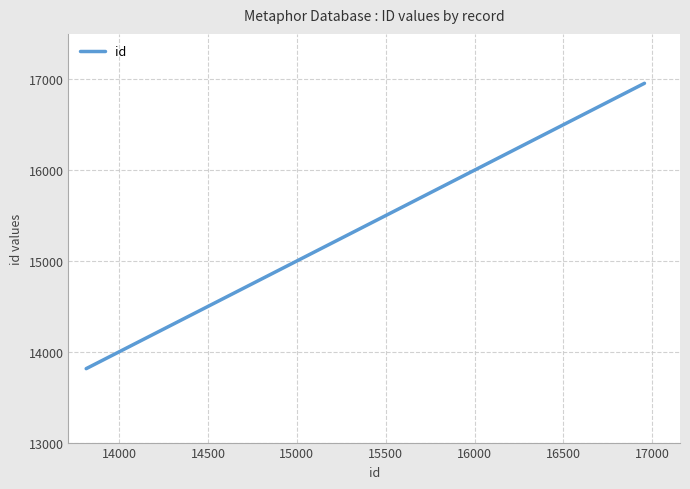

What is the difference between the maximum and minimum values?

3142